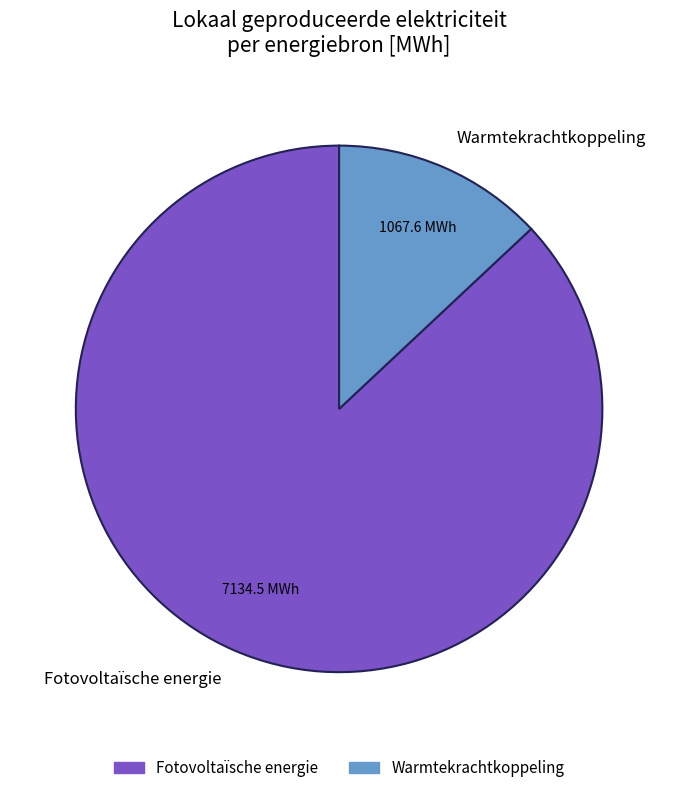

Does any single category account for the majority?

Yes